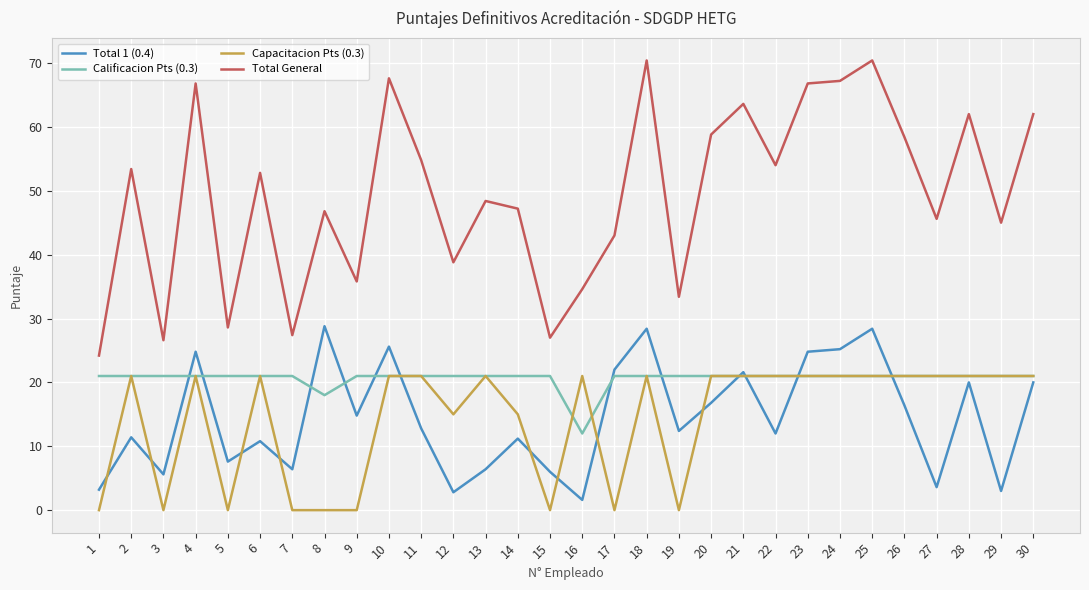

Rank the series at 9 from highest to lowest value.

Total General, Calificacion Pts (0.3), Total 1 (0.4), Capacitacion Pts (0.3)